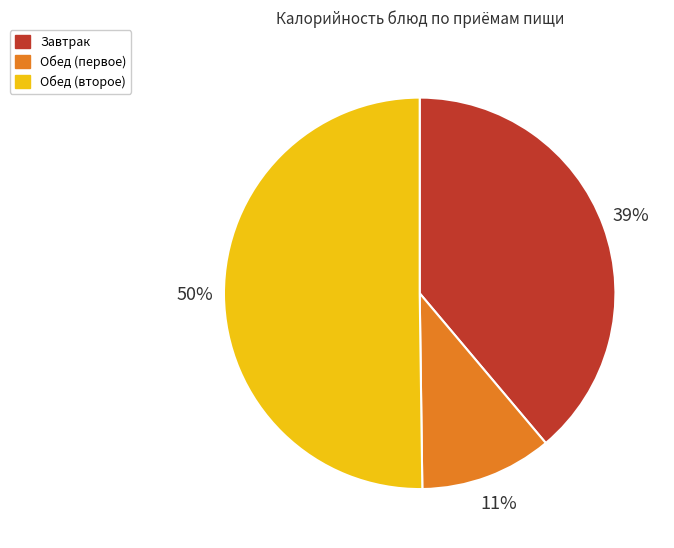

Which has a higher value, Завтрак or Обед (первое)?

Завтрак